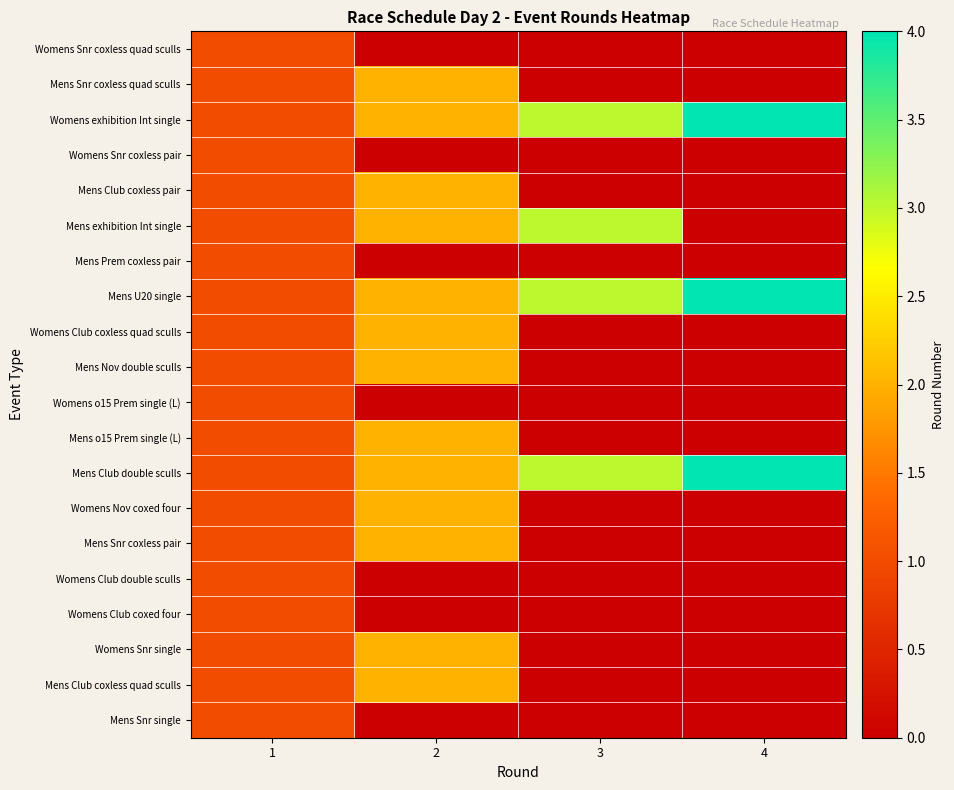

Between 3 and 4, which series saw the biggest shift?

Mens exhibition Int single